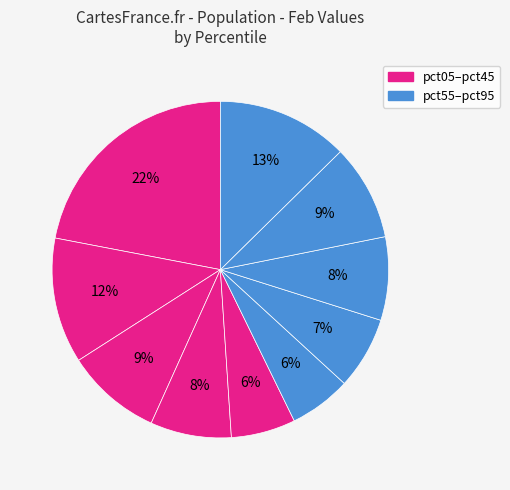

How many segments does this pie chart have?

10